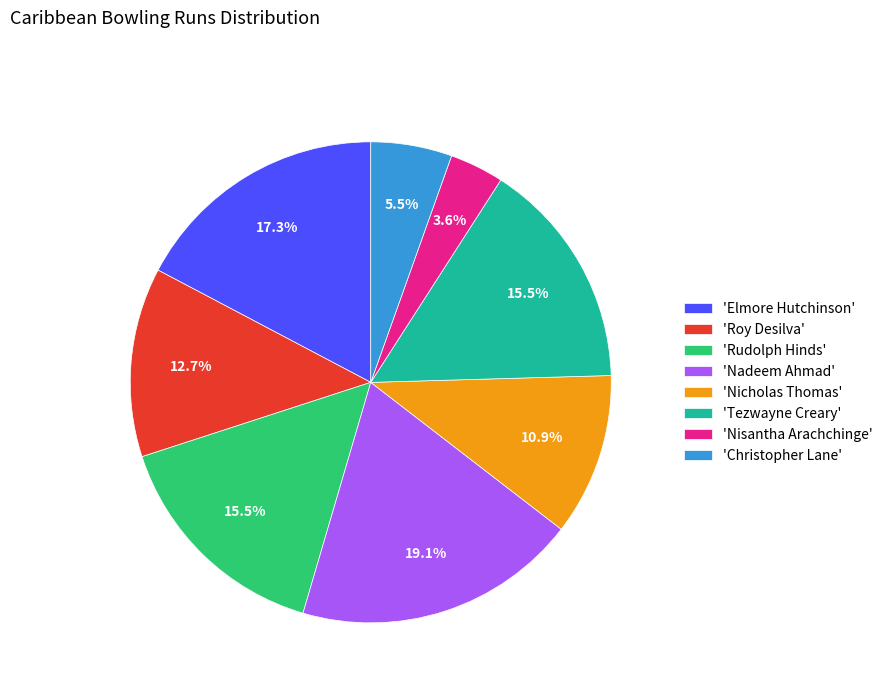

Is the sum of 'Nicholas Thomas' and 'Nadeem Ahmad' greater than half?

No